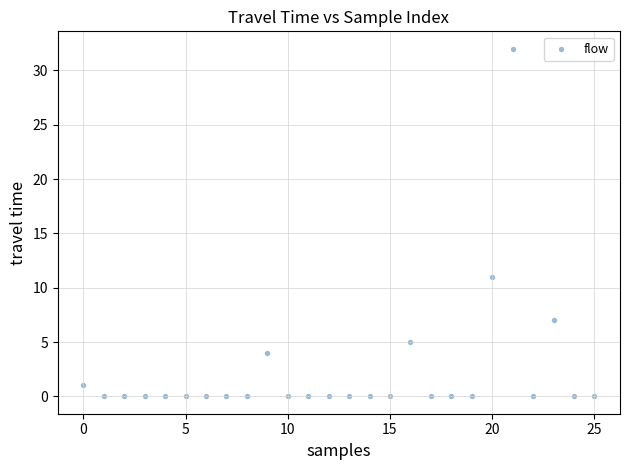

What is the range of Y values (max minus min)?

32